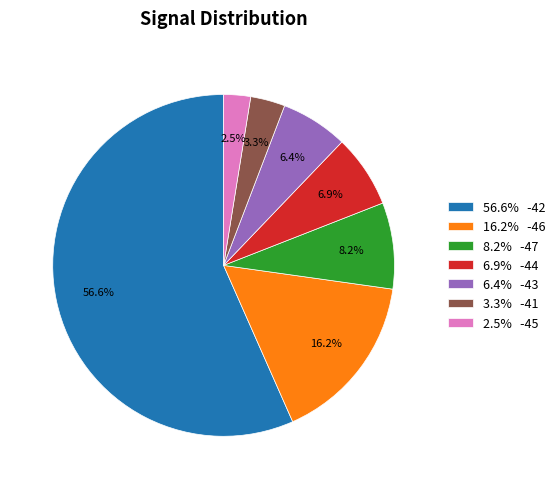

Approximately how many times larger is the value at 3.3% -41 compared to 6.9% -44?

0.5